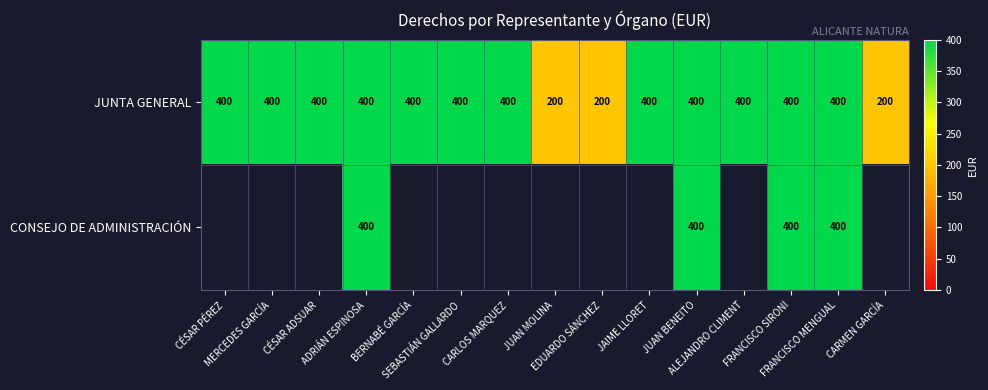

What is the difference between the maximum and second lowest values in the JUNTA GENERAL series?

200